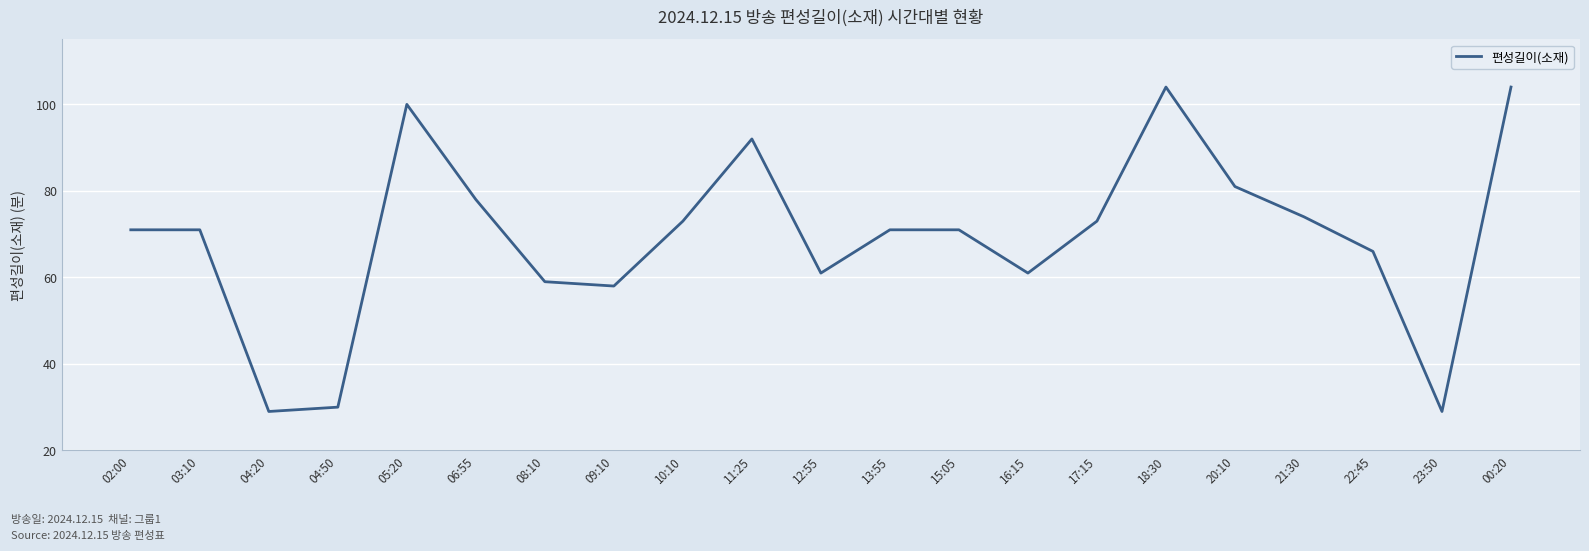

Where is the data nearest to the value 66?

22:45